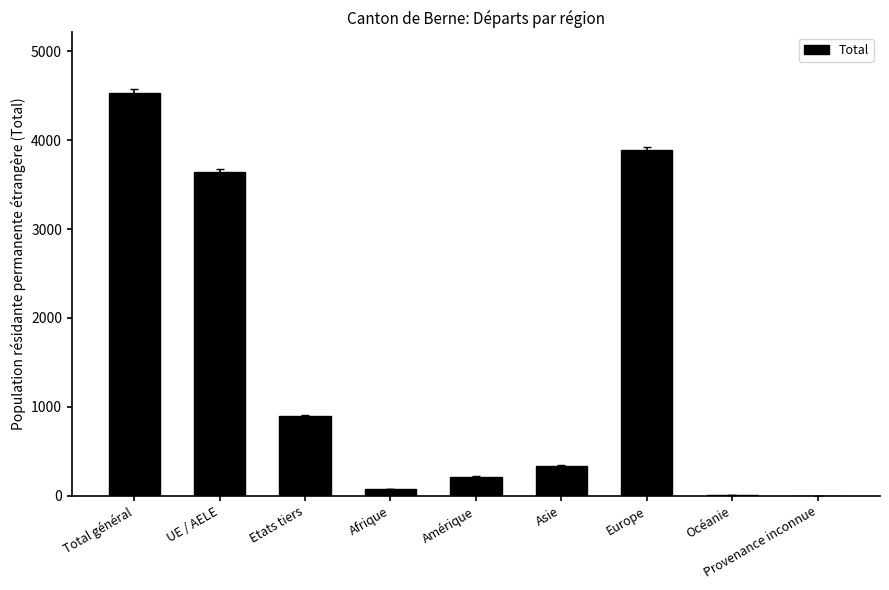

Does the chart contain stacked bars?

No